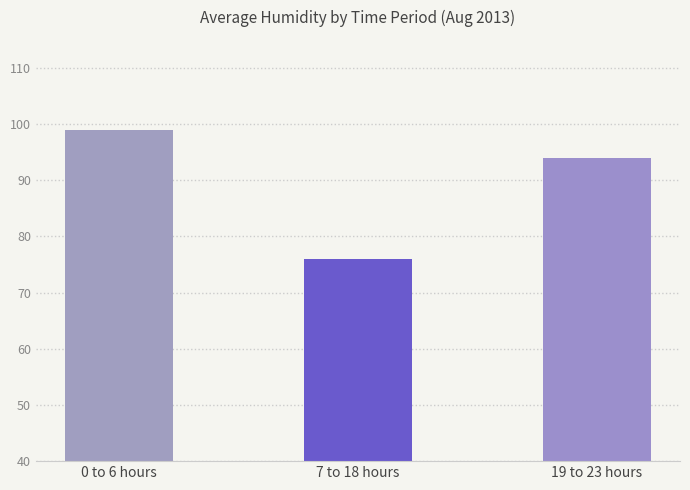

Reading left to right, what are all the values shown in this chart?

99	76	94